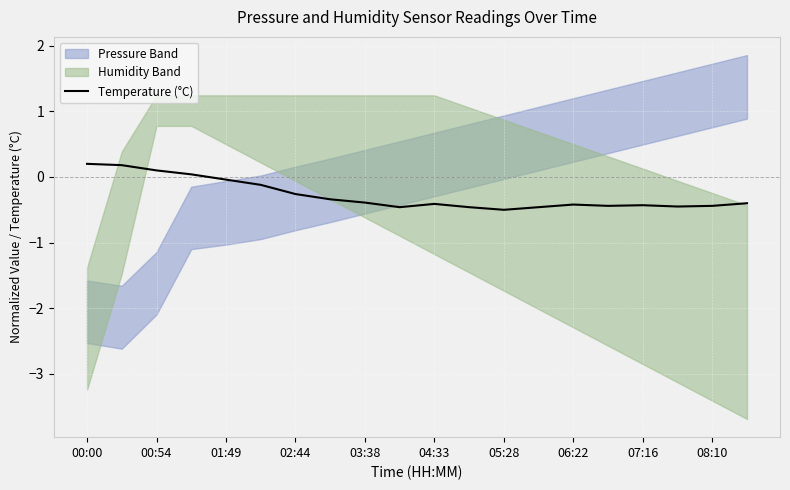

Is it true that Temperature (°C) equals -0.4 at 04:33?

True